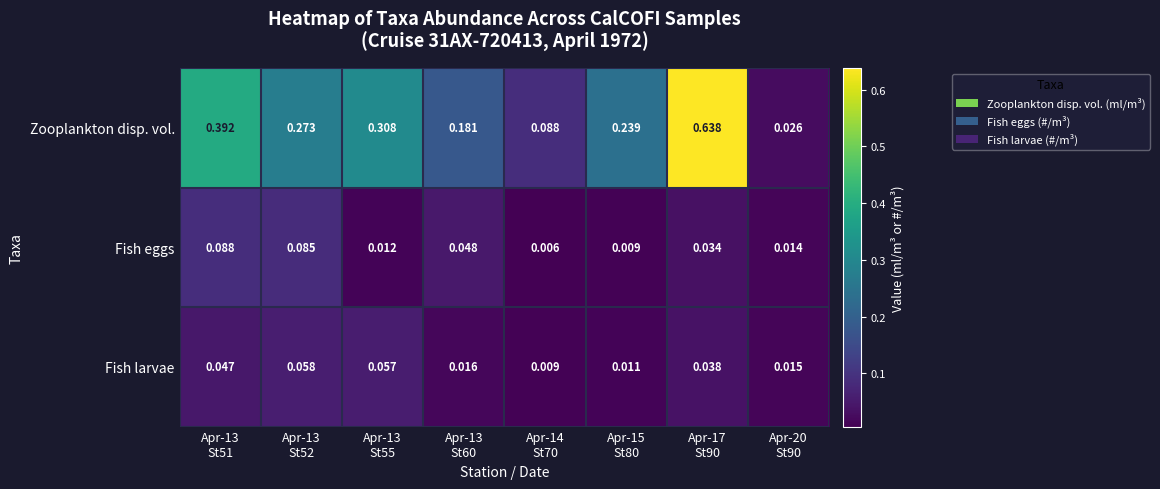

Which series has the largest total across all categories?

Zooplankton disp. vol.